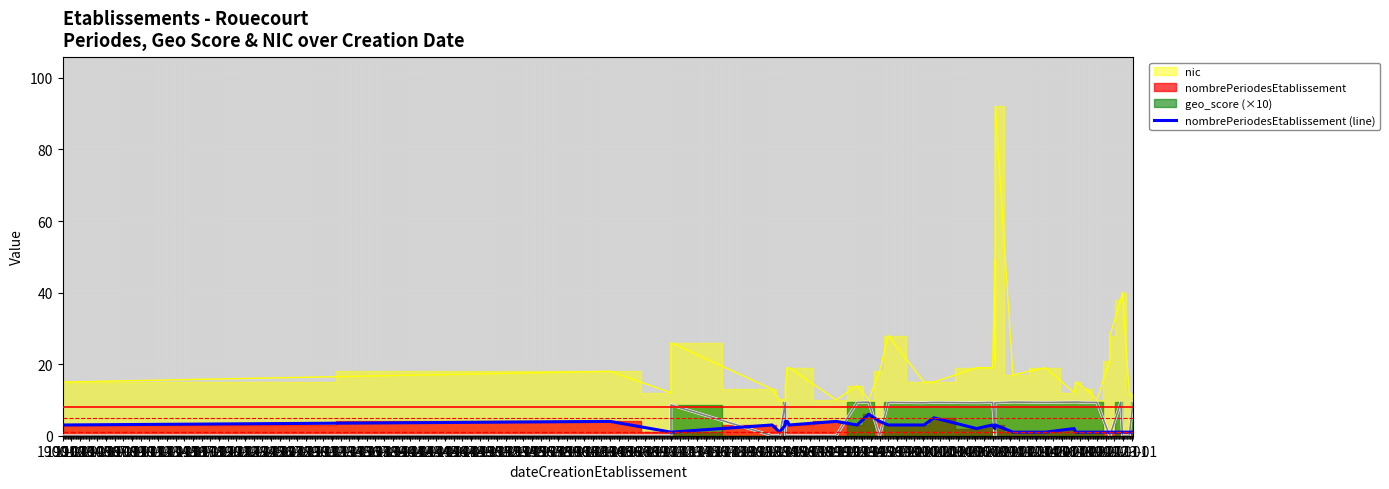

What is the sum of the values at 1963-01 and 1970-01?

5